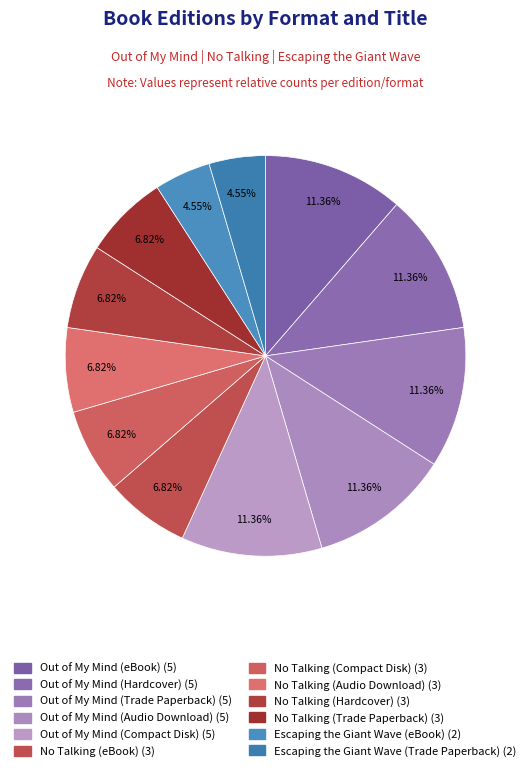

What percentage is the Out of My Mind (Compact Disk) slice, to the nearest percent?

11%